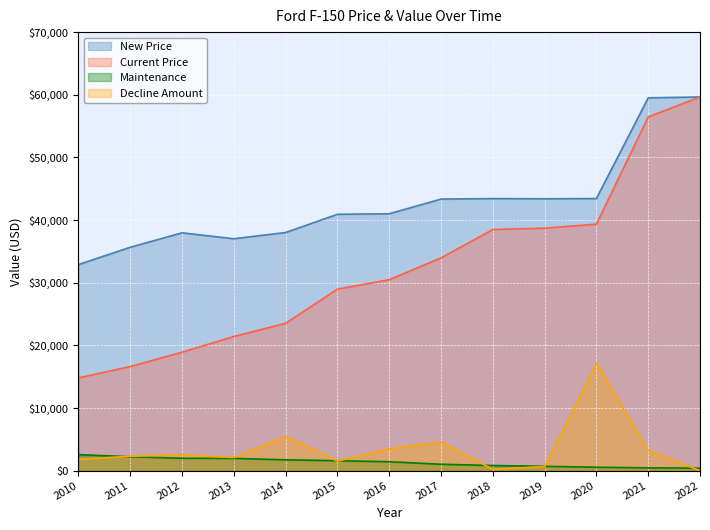

Is it true that Current Price equals 9171 at 2017?

False